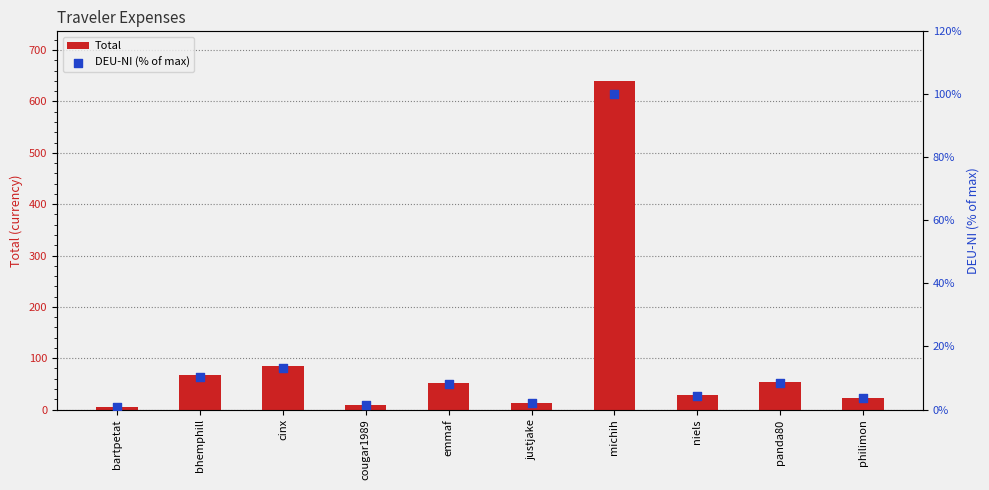

Which series contains the lowest Y value?

DEU-NI (% of max)